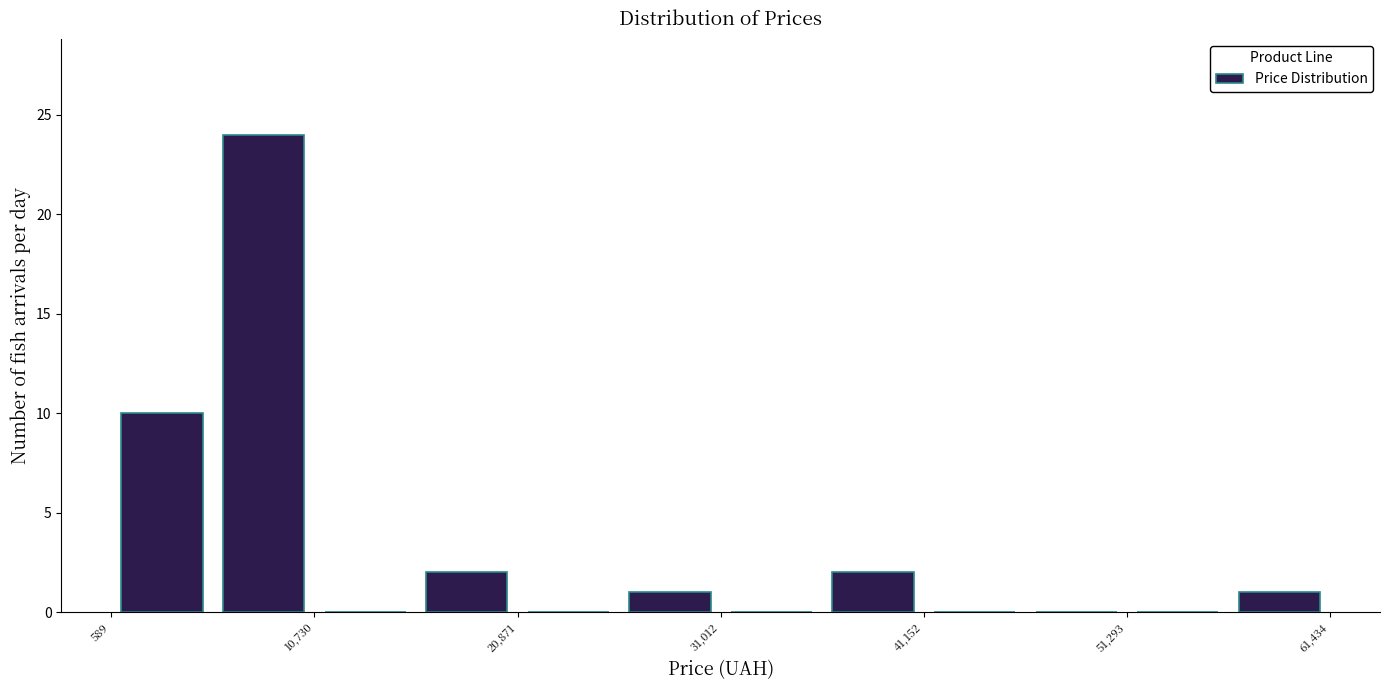

Read against the x-axis, roughly where is the centre of the tallest bar?

8000